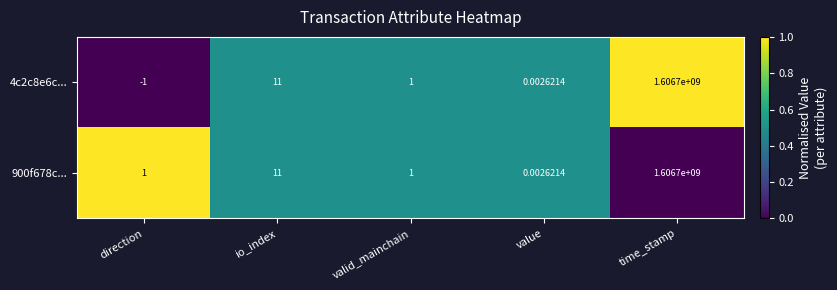

Where is 4c2c8e6c... nearest to the value 803349999?

io_index